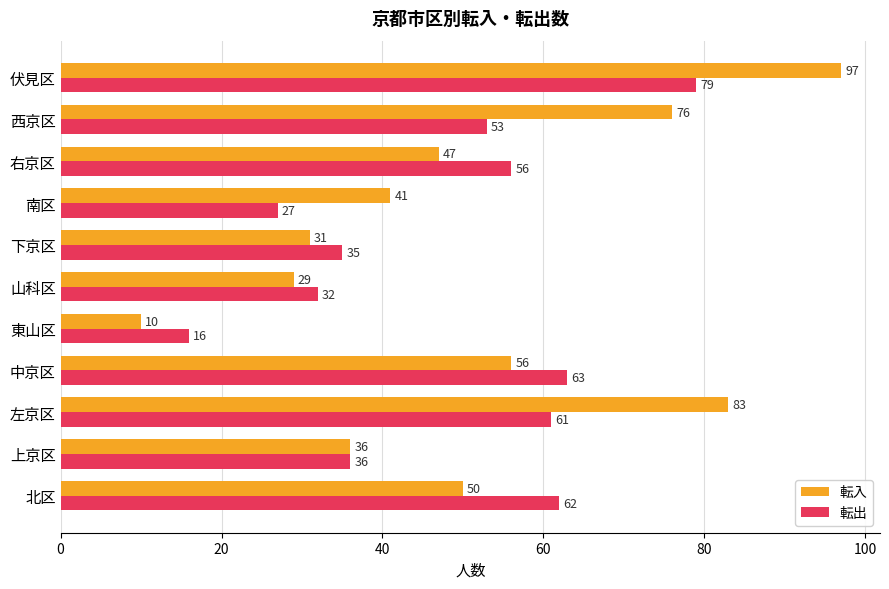

Which series has the widest spread of values?

転入